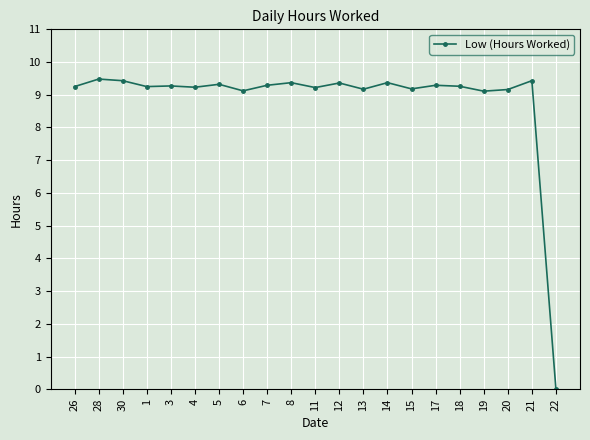

What is the ratio of the value at 4 to the value at 28?

1.0